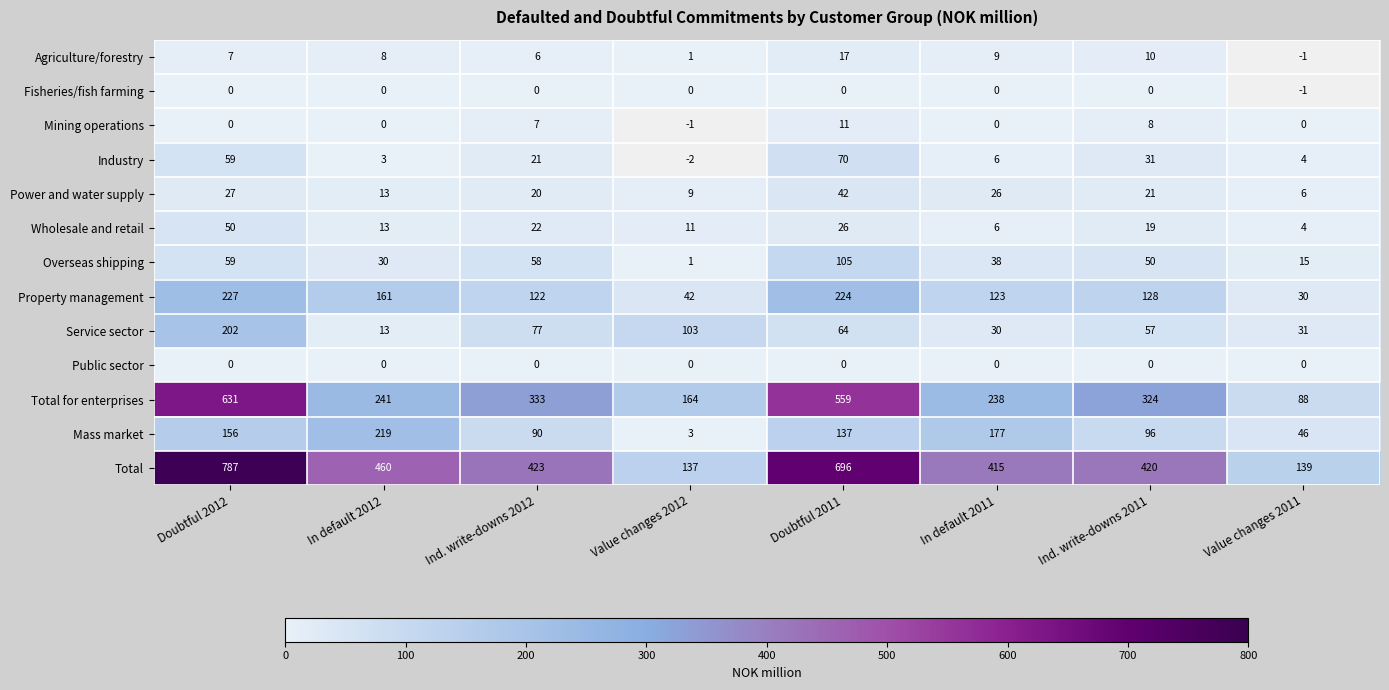

What is the difference between the maximum and minimum values in the Total series?

650